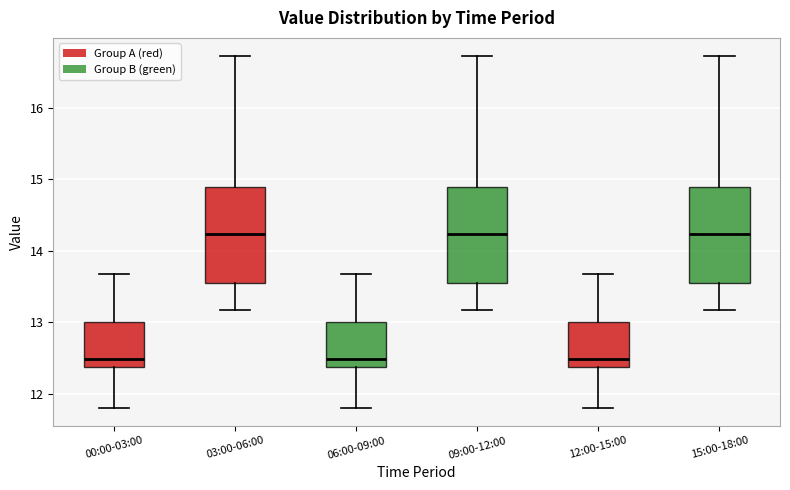

Reading left to right, transcribe this box plot: for each box, give where its median line is, the range the box spans, and where its two whiskers end, as read against the y-axis. The values are not printed on the chart, so give them approximately, as read against the axis.

00:00-03:00: median 12.5, box 12.4 to 13.0, whiskers 11.8 to 13.7
03:00-06:00: median 14.2, box 13.6 to 14.9, whiskers 13.2 to 16.7
06:00-09:00: median 12.5, box 12.4 to 13.0, whiskers 11.8 to 13.7
09:00-12:00: median 14.2, box 13.6 to 14.9, whiskers 13.2 to 16.7
12:00-15:00: median 12.5, box 12.4 to 13.0, whiskers 11.8 to 13.7
15:00-18:00: median 14.2, box 13.6 to 14.9, whiskers 13.2 to 16.7